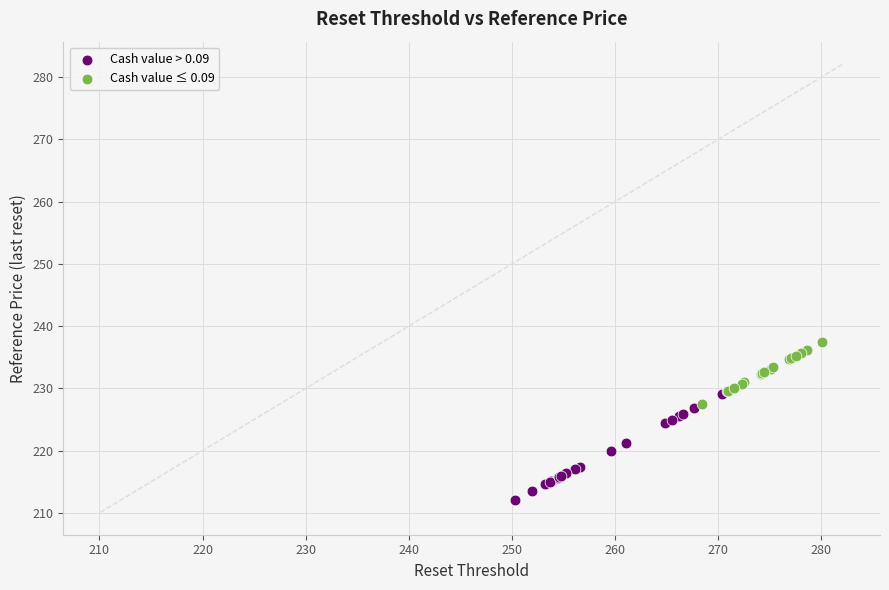

Which series reaches the minimum Y coordinate?

Cash value > 0.09